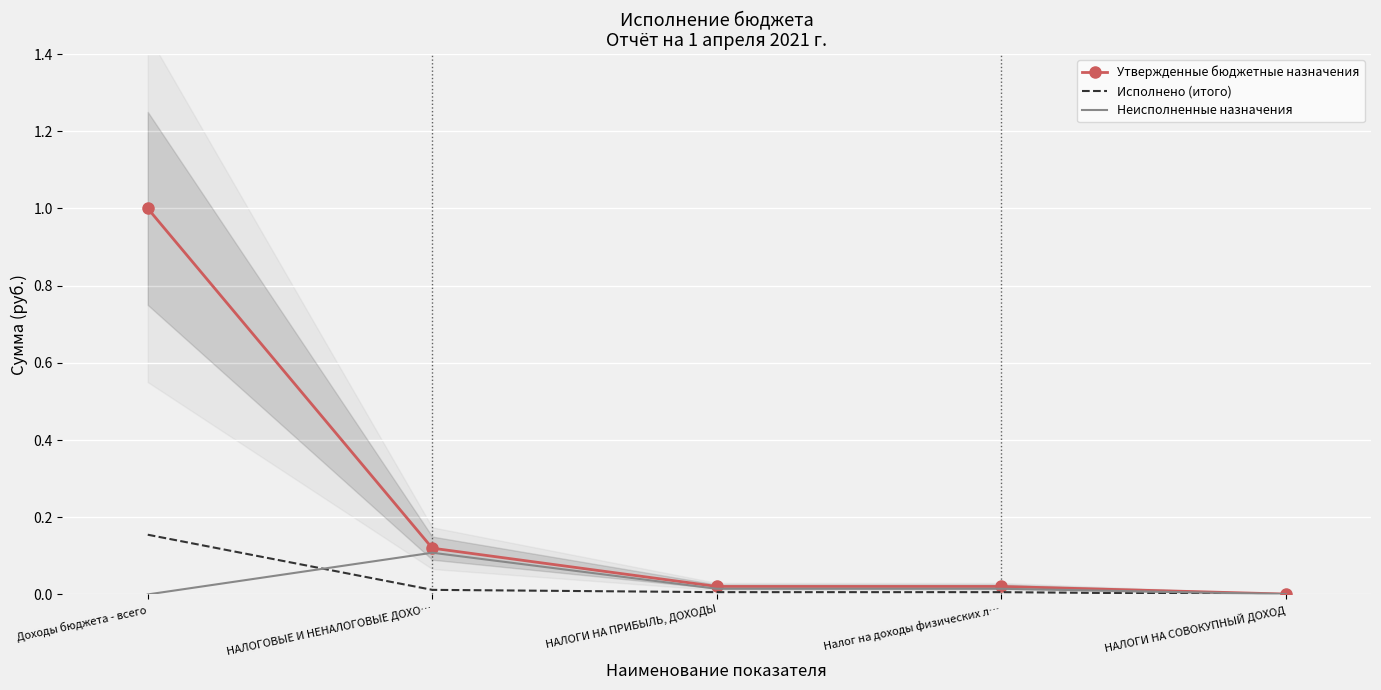

Is the value of Неисполненные назначения at НАЛОГИ НА СОВОКУПНЫЙ ДОХОД greater than the value of Исполнено (итого) at НАЛОГИ НА СОВОКУПНЫЙ ДОХОД?

Yes